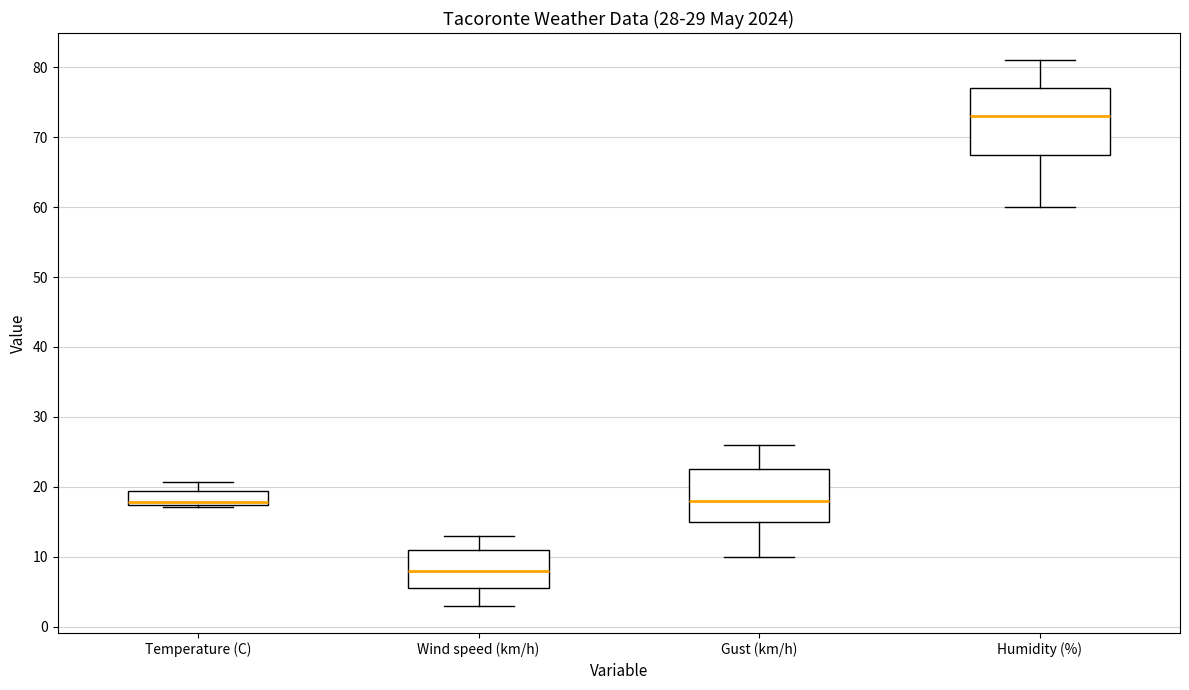

Which box has the lowest median line?

Wind speed (km/h)